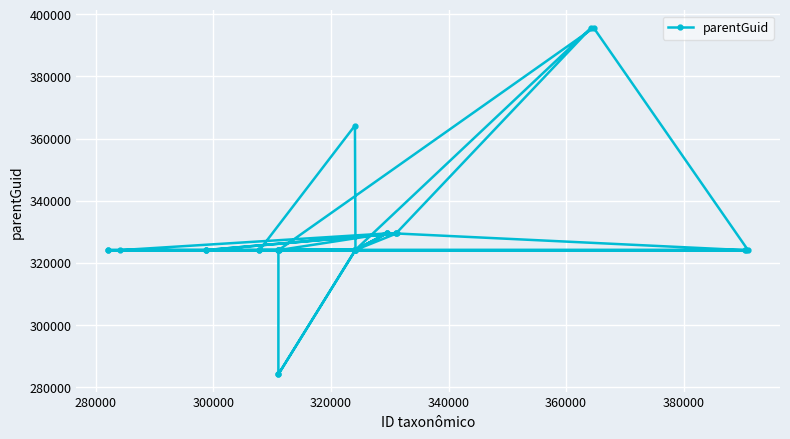

What is the difference between the second highest and second lowest values?

111548